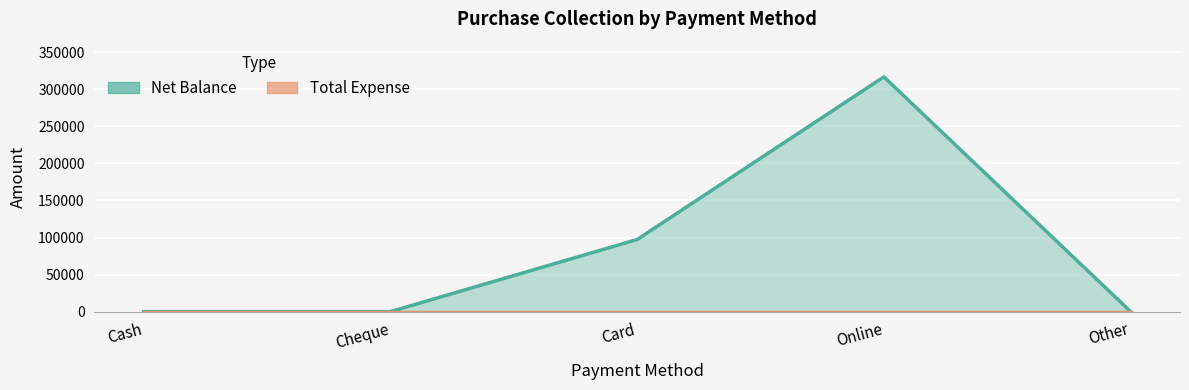

At which label is the value closest to 158415?

Card